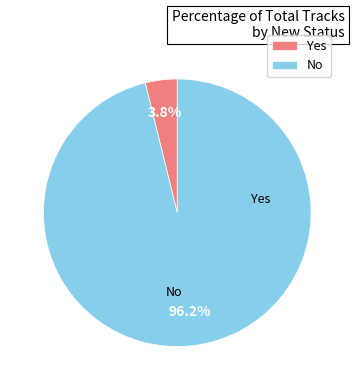

Is it true that No is 96% of the pie?

True